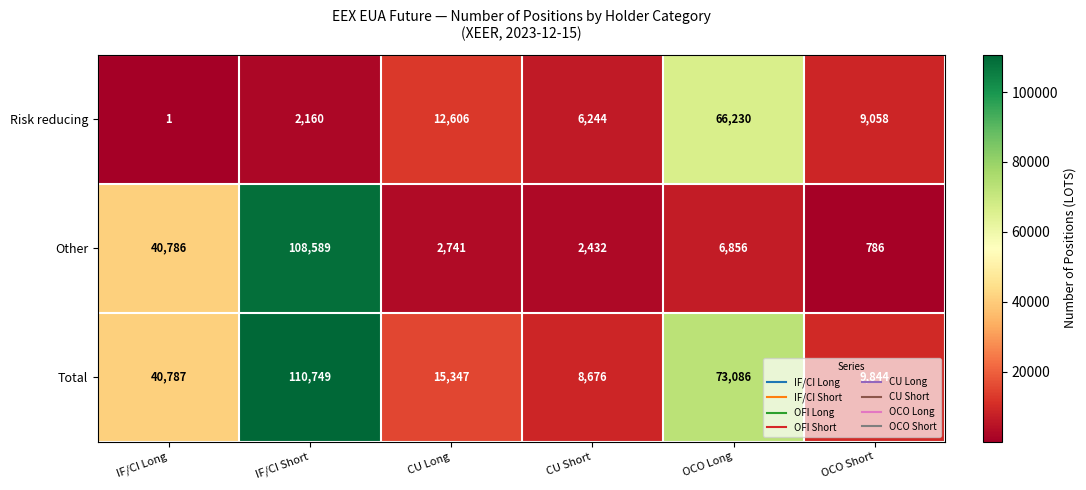

How many data points does each series have?

6